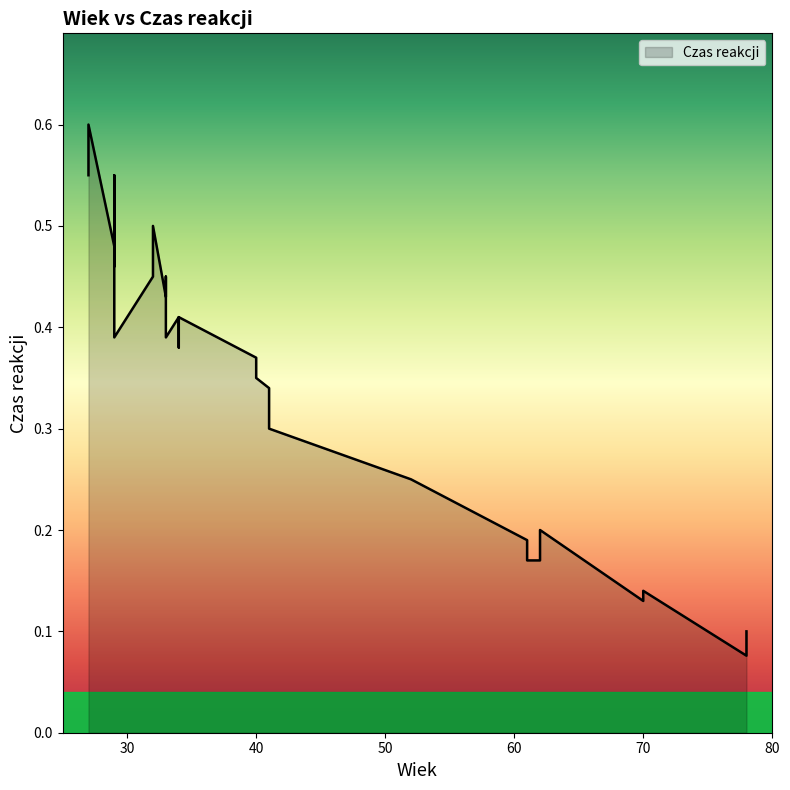

What is the approximate value at 34?

0.4